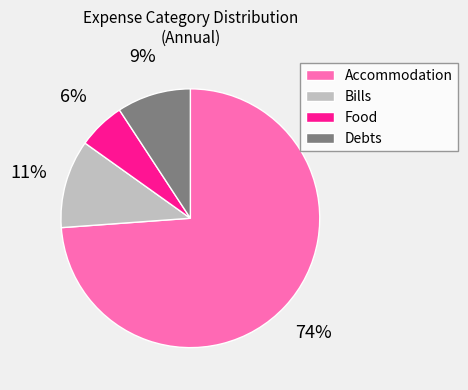

To the nearest percent, what is the difference between the Accommodation and Food slice percentages?

68%